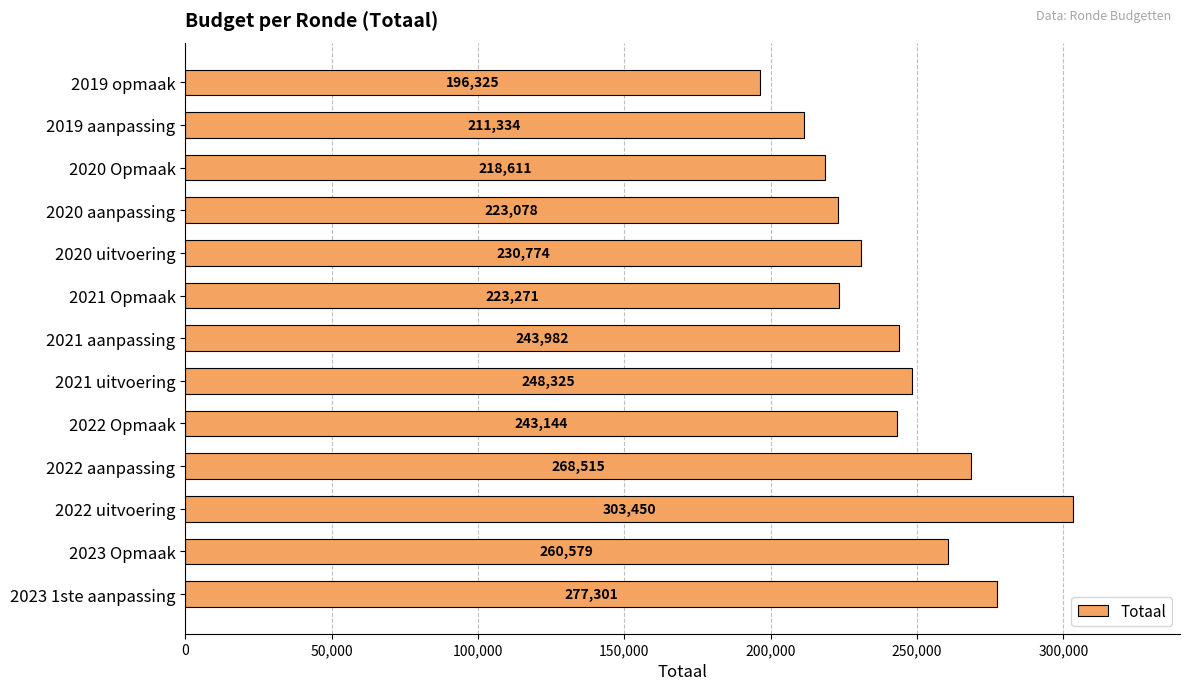

What is the difference between the maximum and second lowest values?

92116